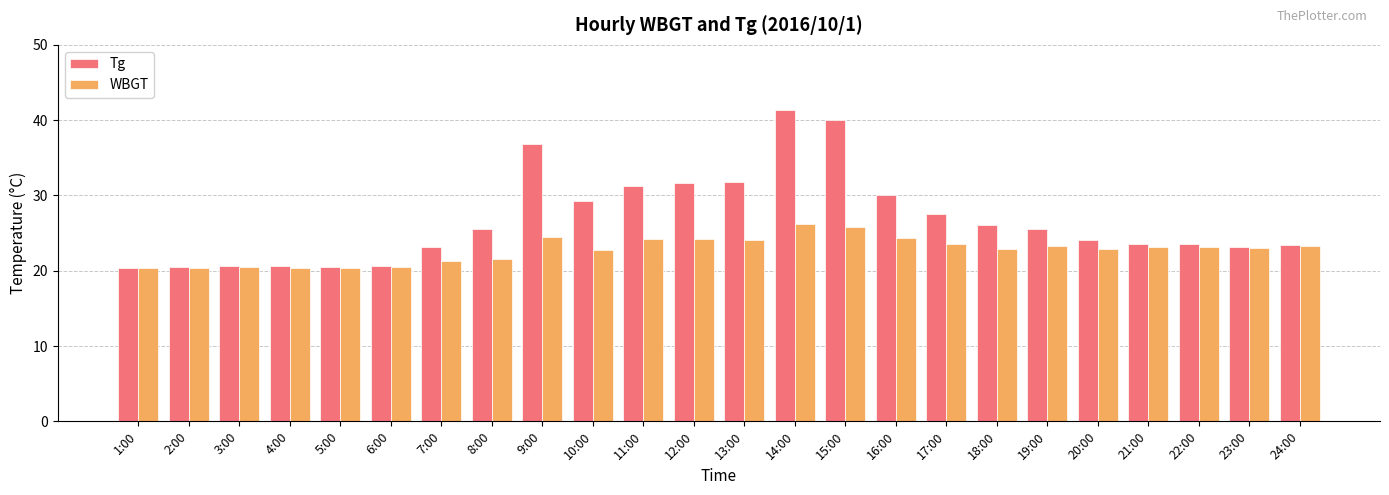

The value of WBGT at 5:00 is 20.3. True or false?

True